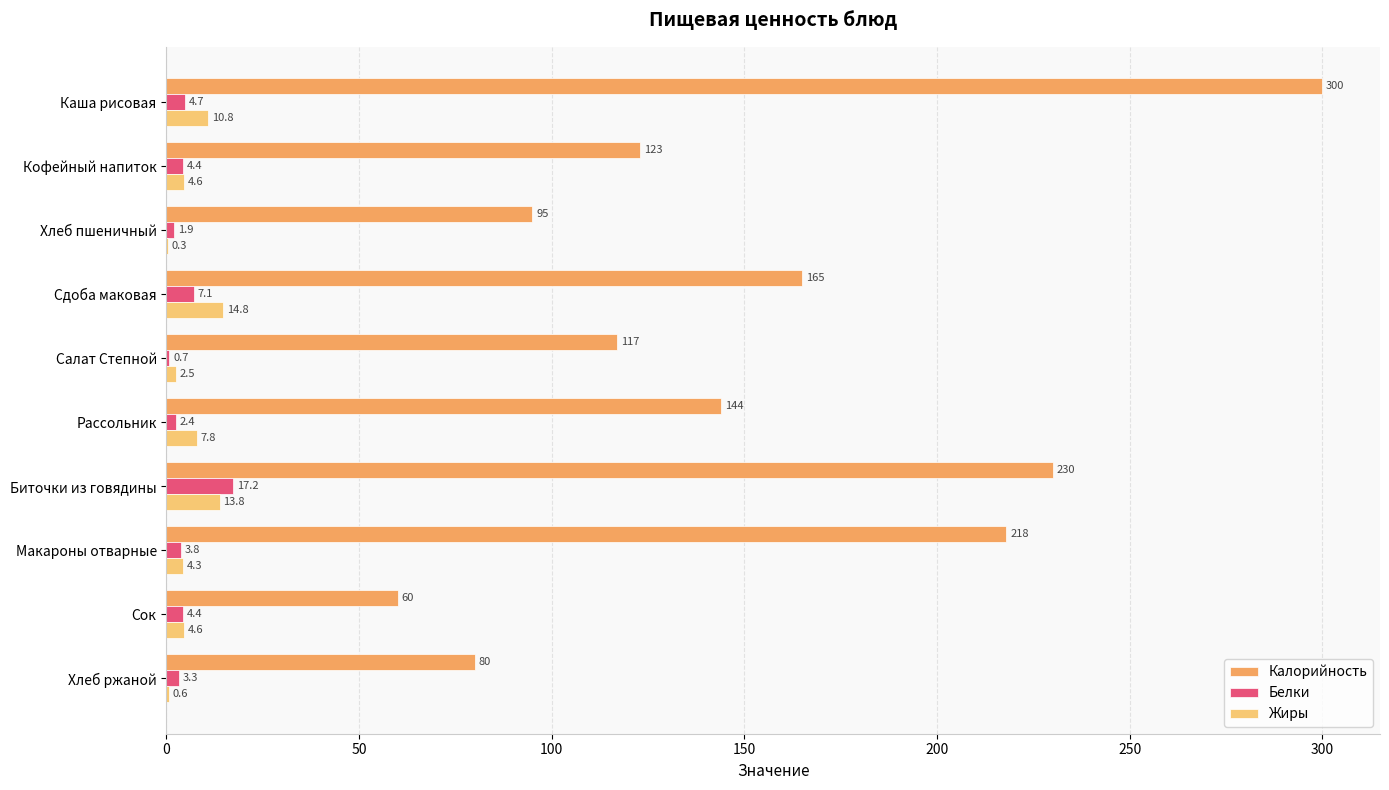

Which series changed the most between Сок and Хлеб ржаной?

Калорийность